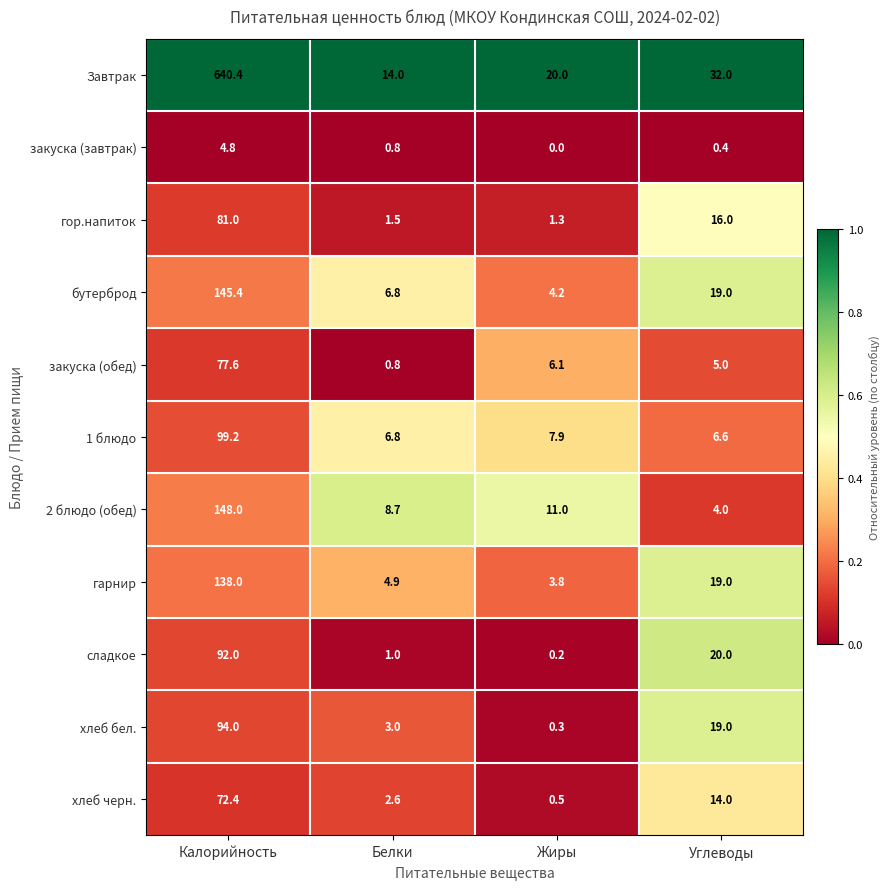

The value of бутерброд at Белки is 3.8. True or false?

False